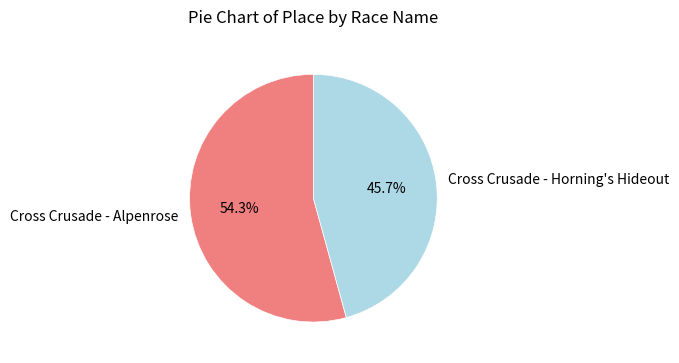

Which category has the biggest portion of the pie?

Cross Crusade - Alpenrose